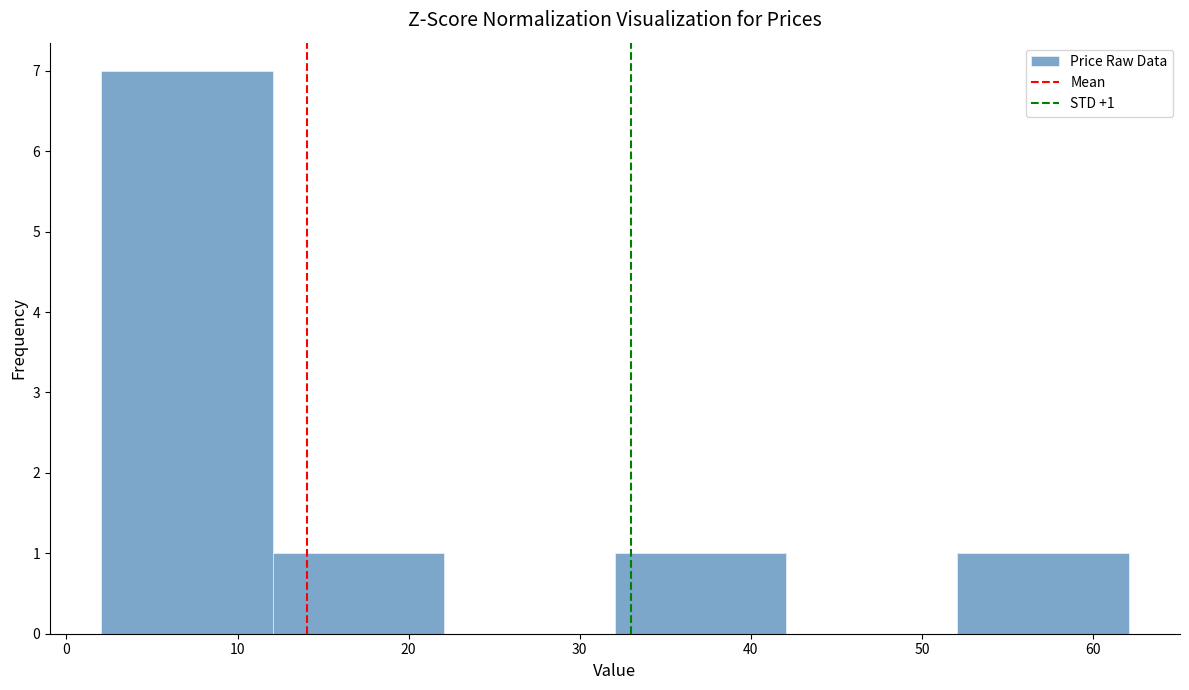

Which range on the x-axis has the tallest bar?

2 to 12